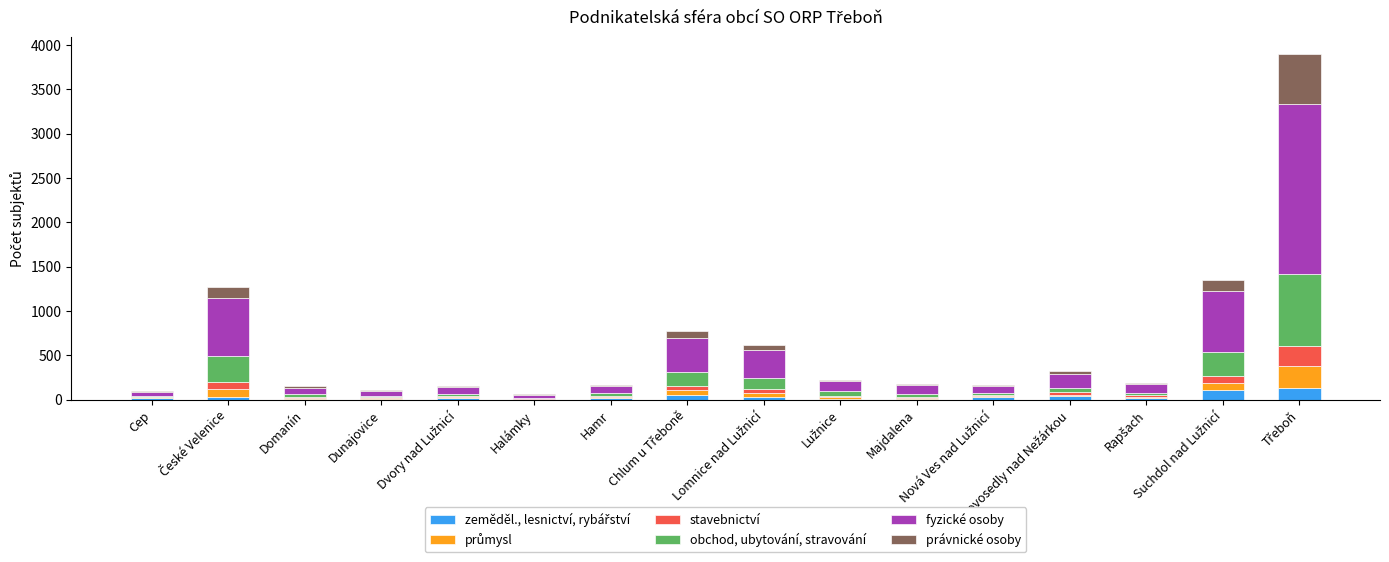

Between České Velenice and Majdalena, which series saw the biggest shift?

fyzické osoby